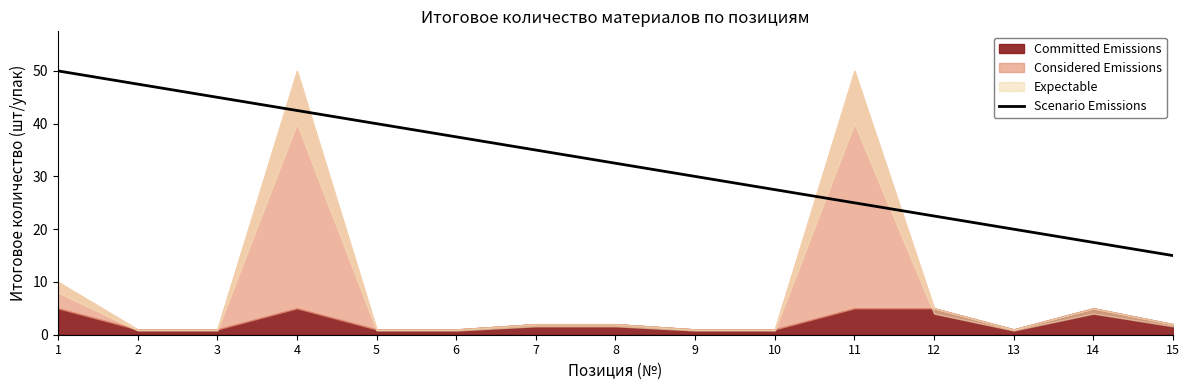

What is the average value?

32.5